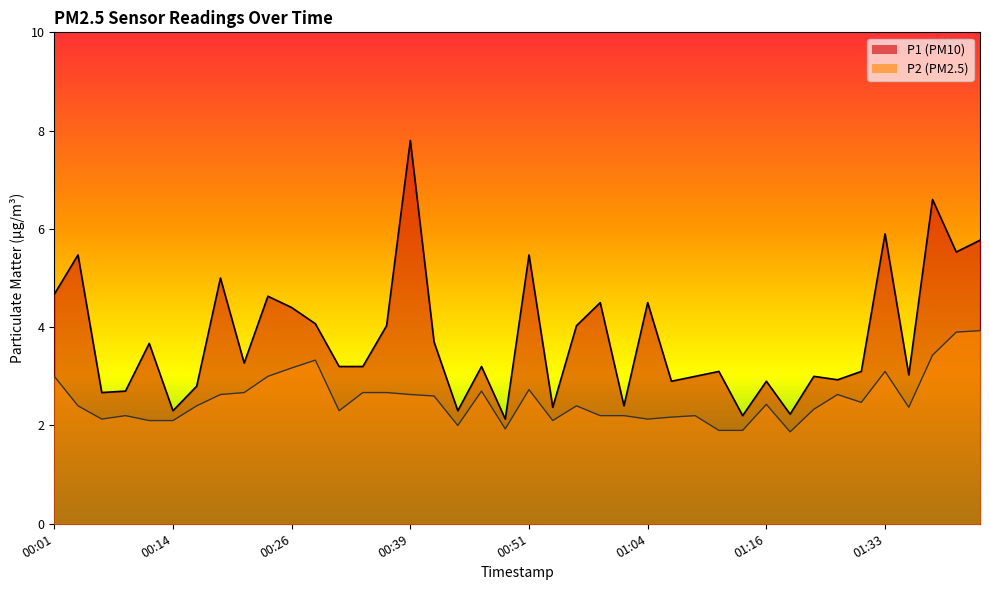

List the series in order of their peak value, lowest first.

P2, P1